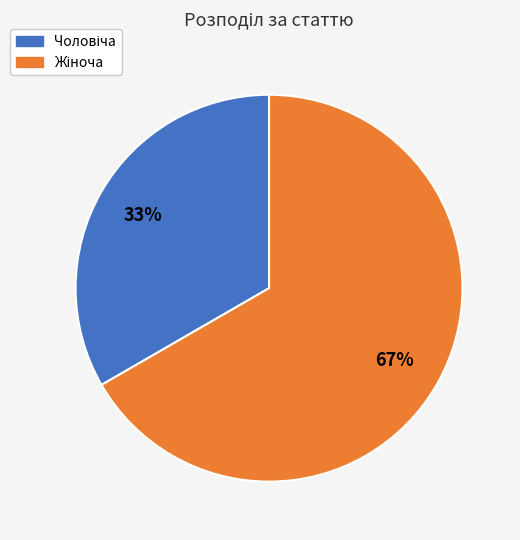

To the nearest percent, what is the average slice percentage?

50%